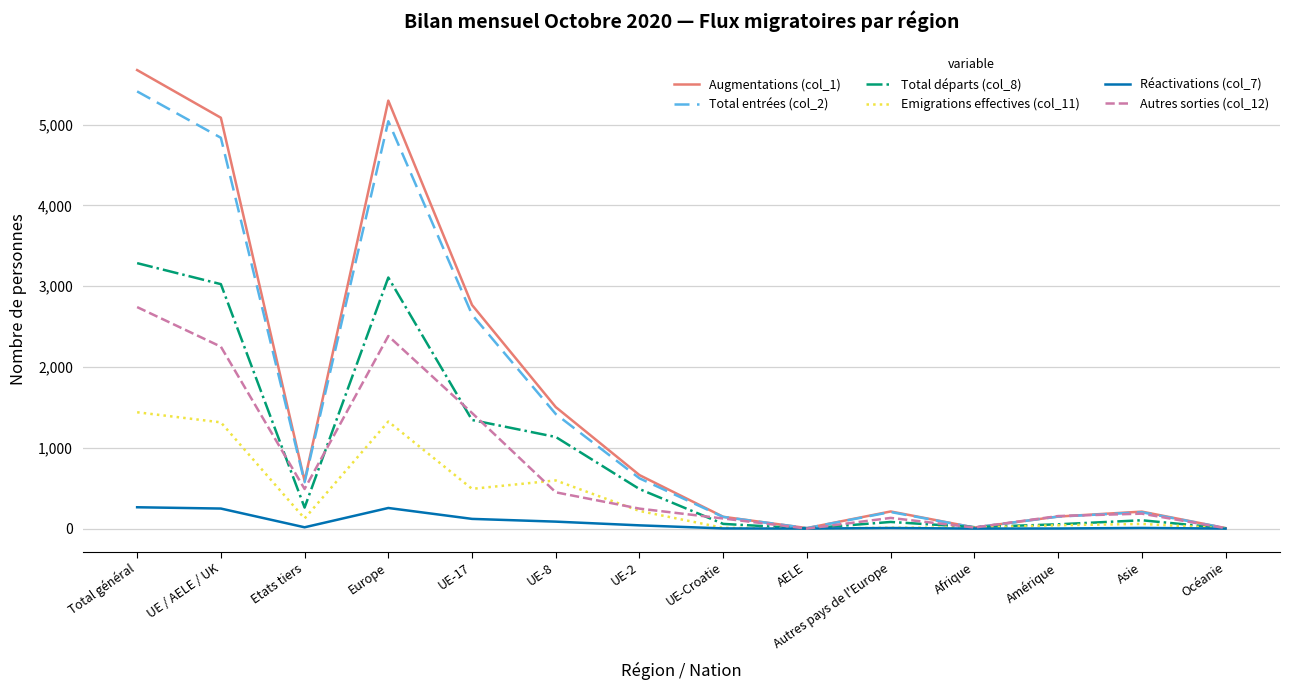

Which series has the widest spread of values?

Augmentations (col_1)